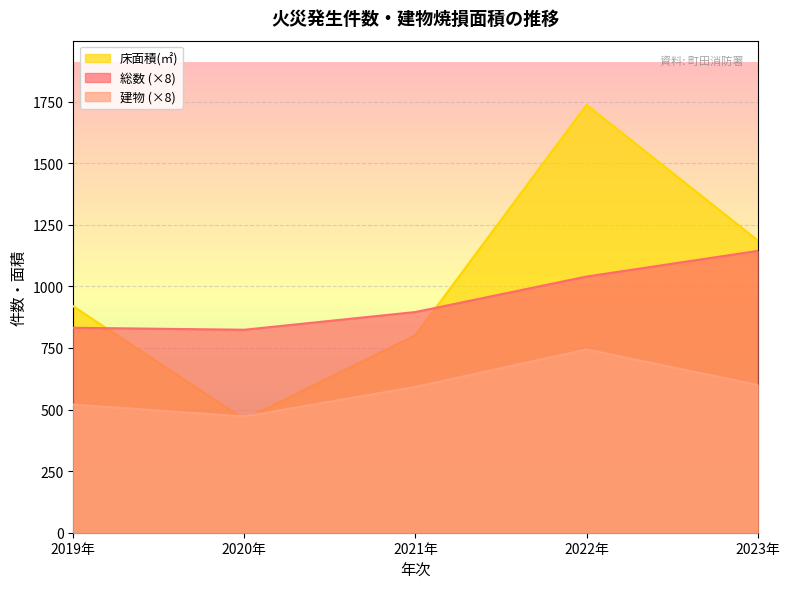

At which category does 床面積(㎡) reach its first local valley?

2020年